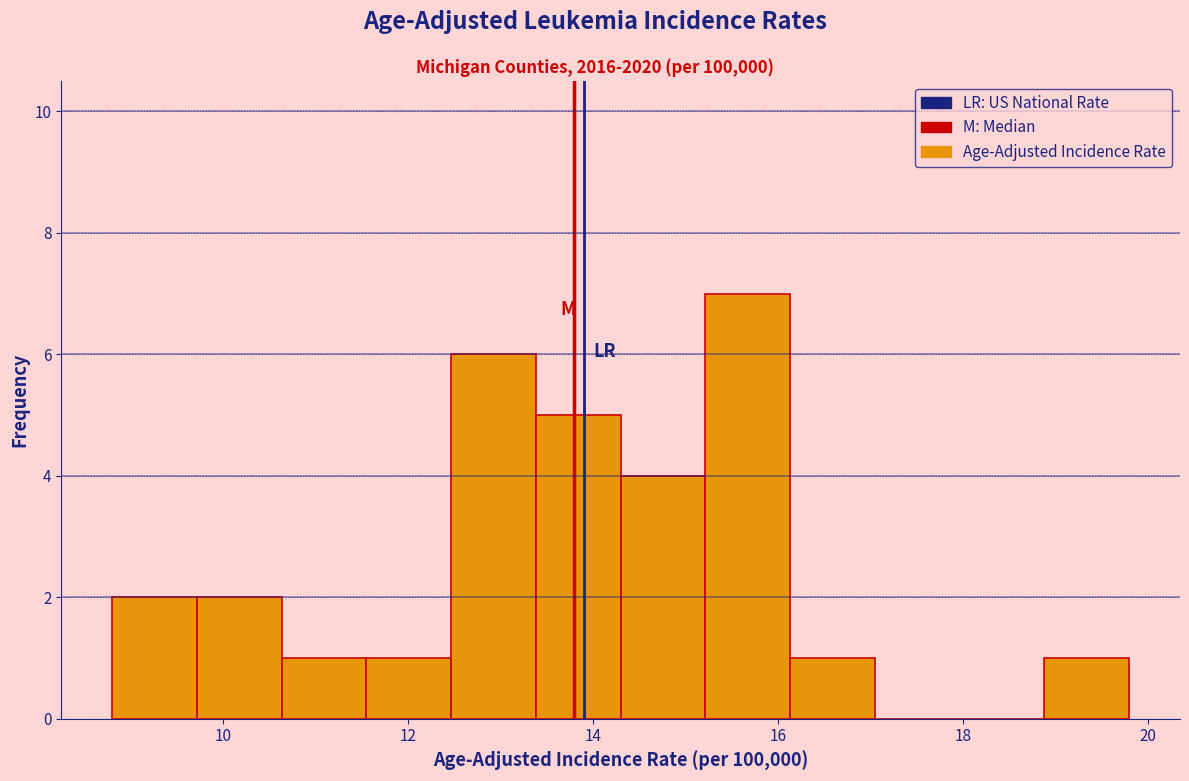

How tall is the bar that spans 12.4 to 13.4 on the x-axis? Neither the bar edges nor the heights are printed on the chart, so give them approximately, as read against the axes.

6